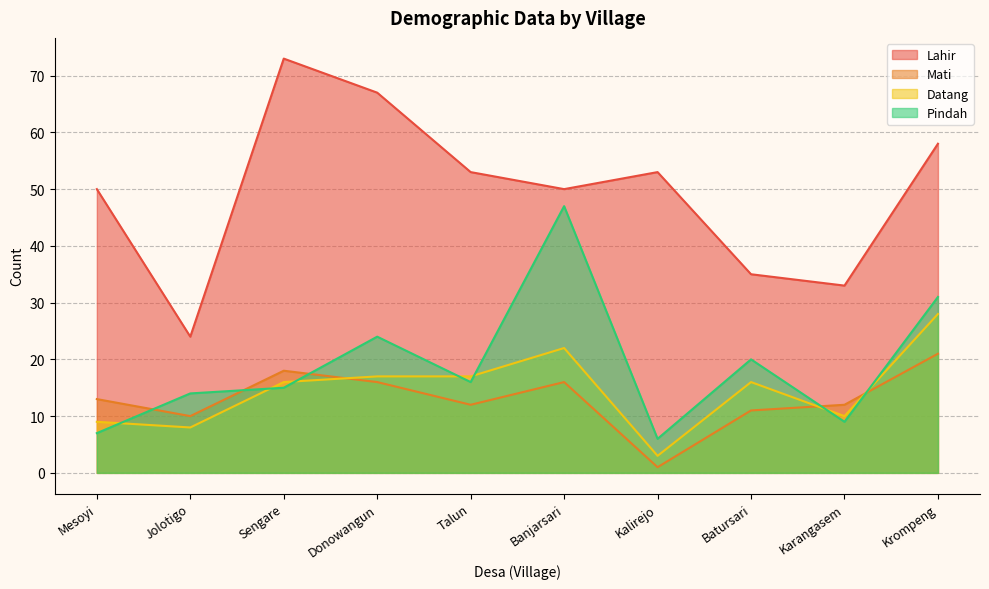

What position from the left is Banjarsari?

6